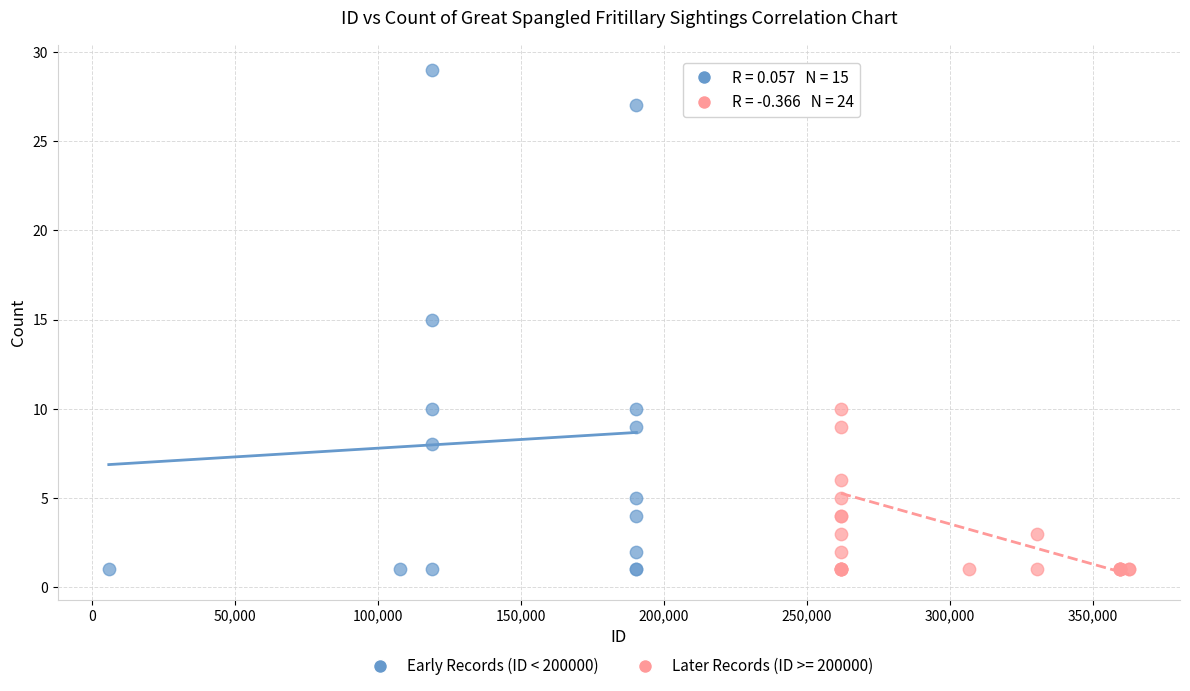

Which series contains the highest Y value?

Early Records (ID < 200000)